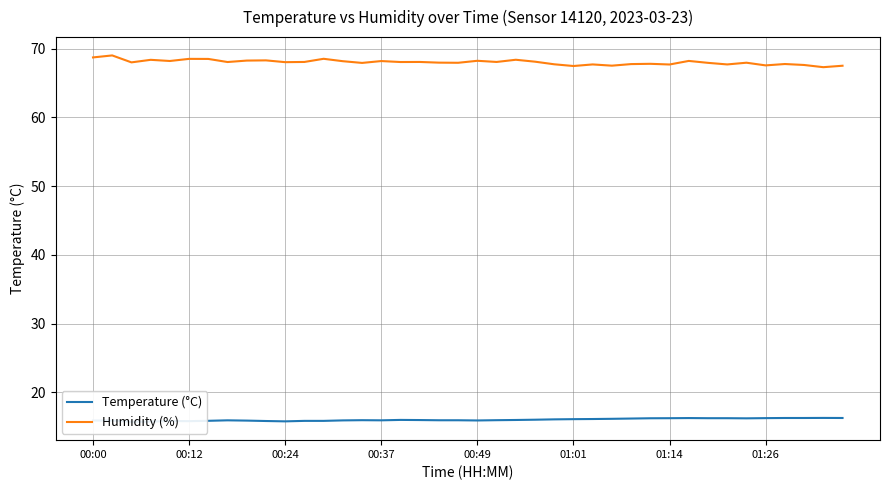

What is the average value of the Temperature (°C) series?

16.0